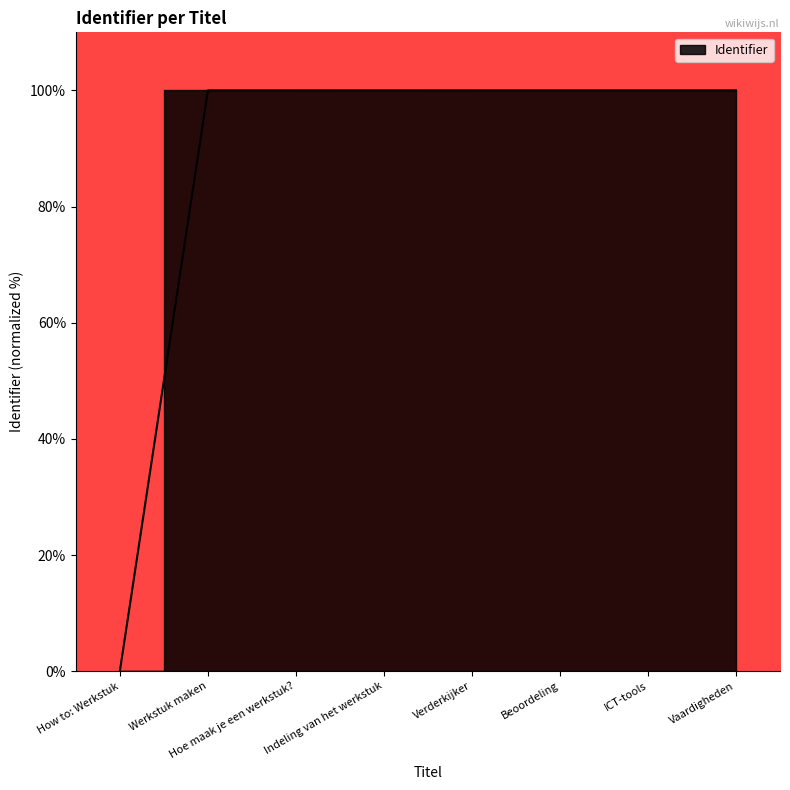

How many lines are shown in the chart?

1